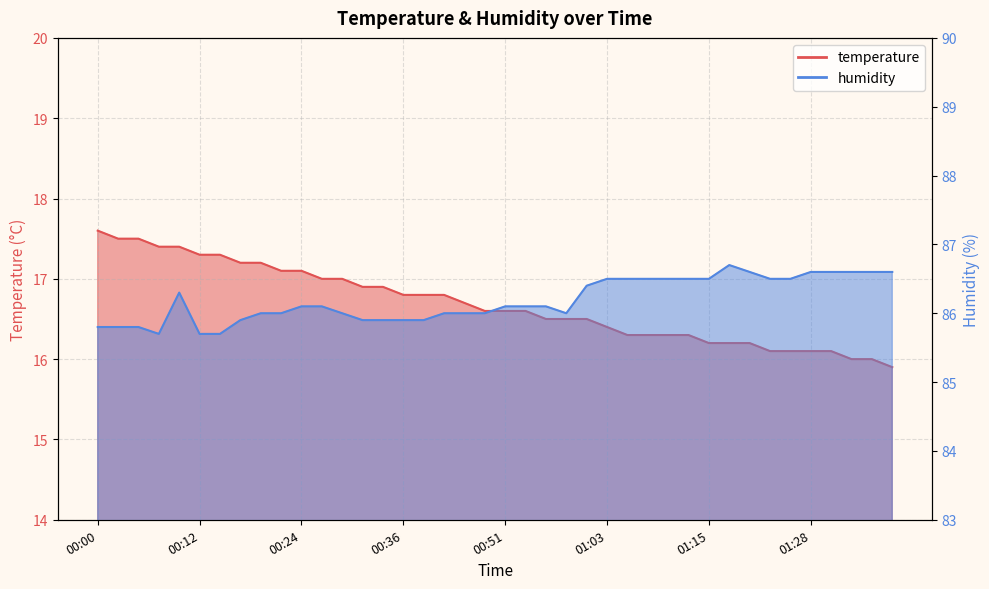

What is the label of the 18th point from the left?

00:41